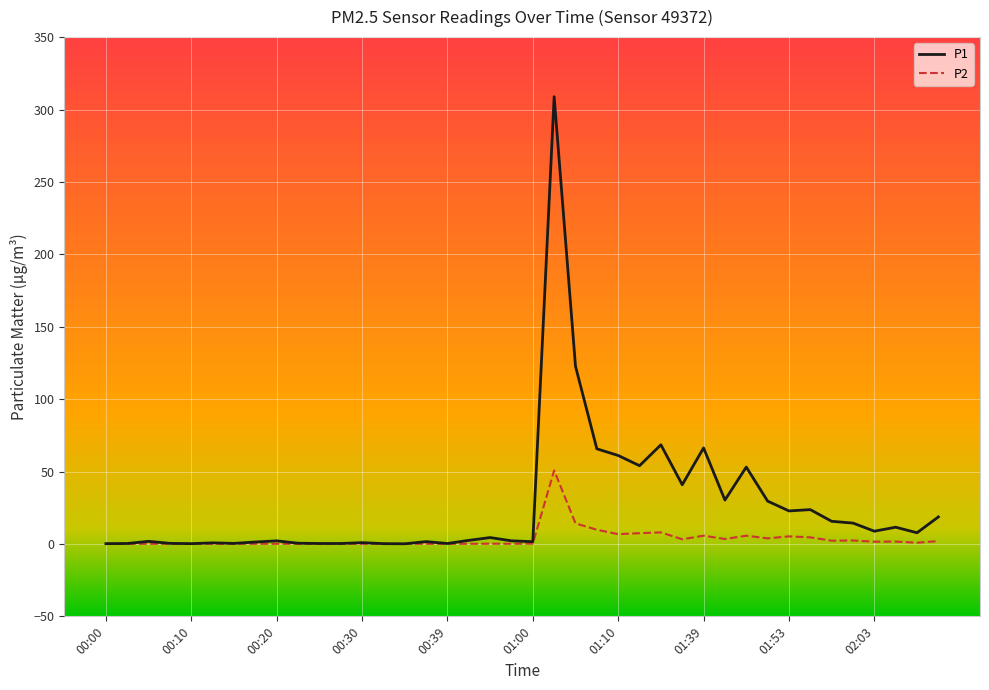

List the series in order of their overall mean, lowest first.

P2, P1